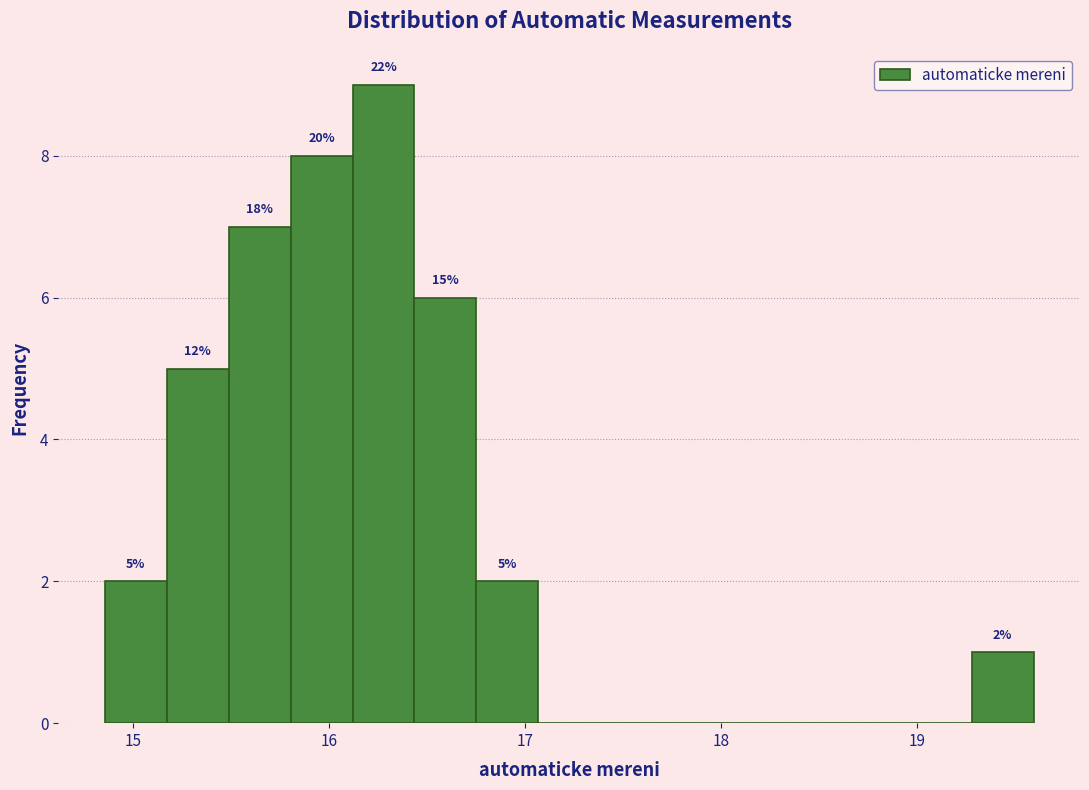

Read against the x-axis, roughly where is the centre of the tallest bar?

16.3